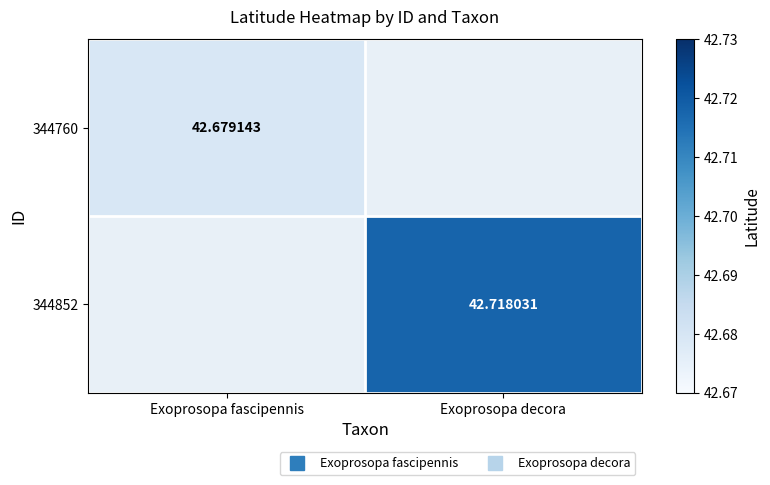

Is it true that 344760 equals 0.0 at Exoprosopa decora?

True